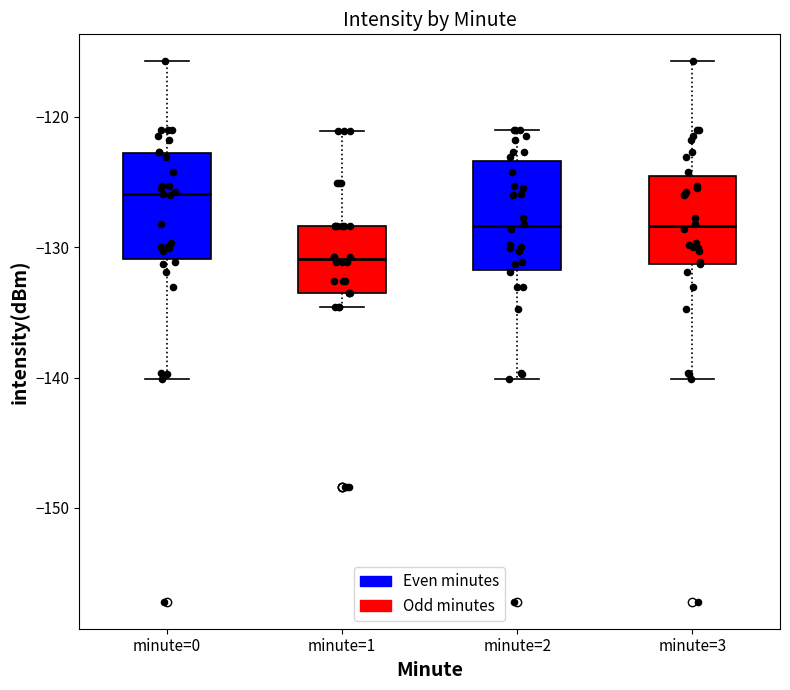

Where does the upper whisker of the box for minute=1 end on the y-axis? The values are not printed on the chart, so give them approximately, as read against the axis.

-121